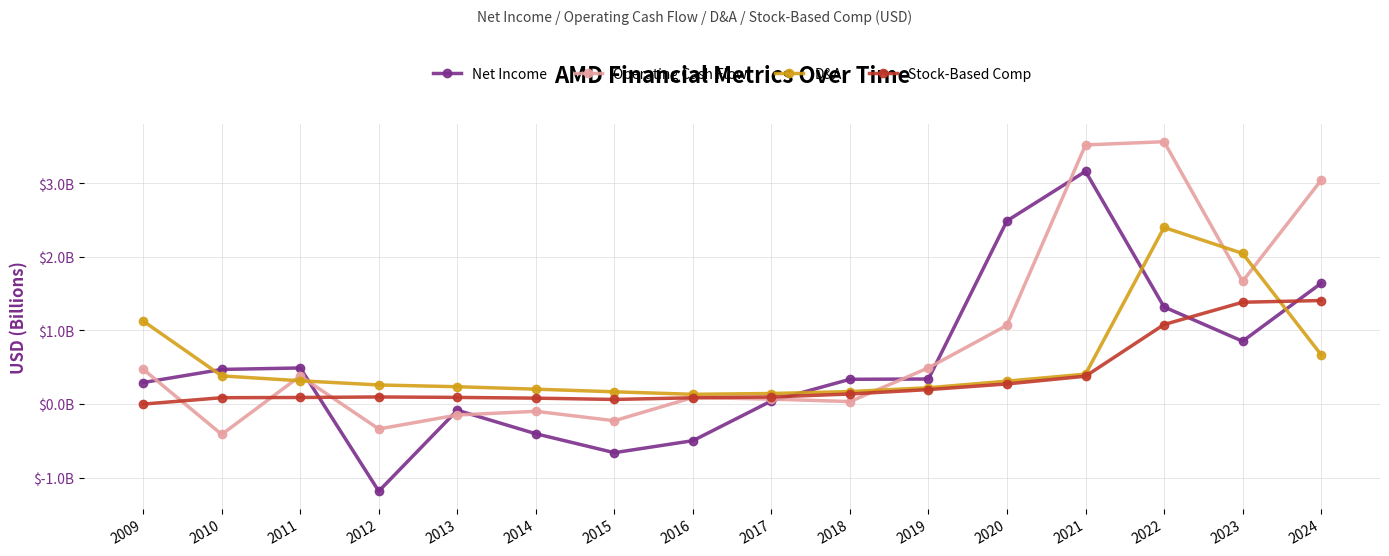

What are all the series names shown in the legend?

Net Income, Operating Cash Flow, D&A, Stock-Based Comp